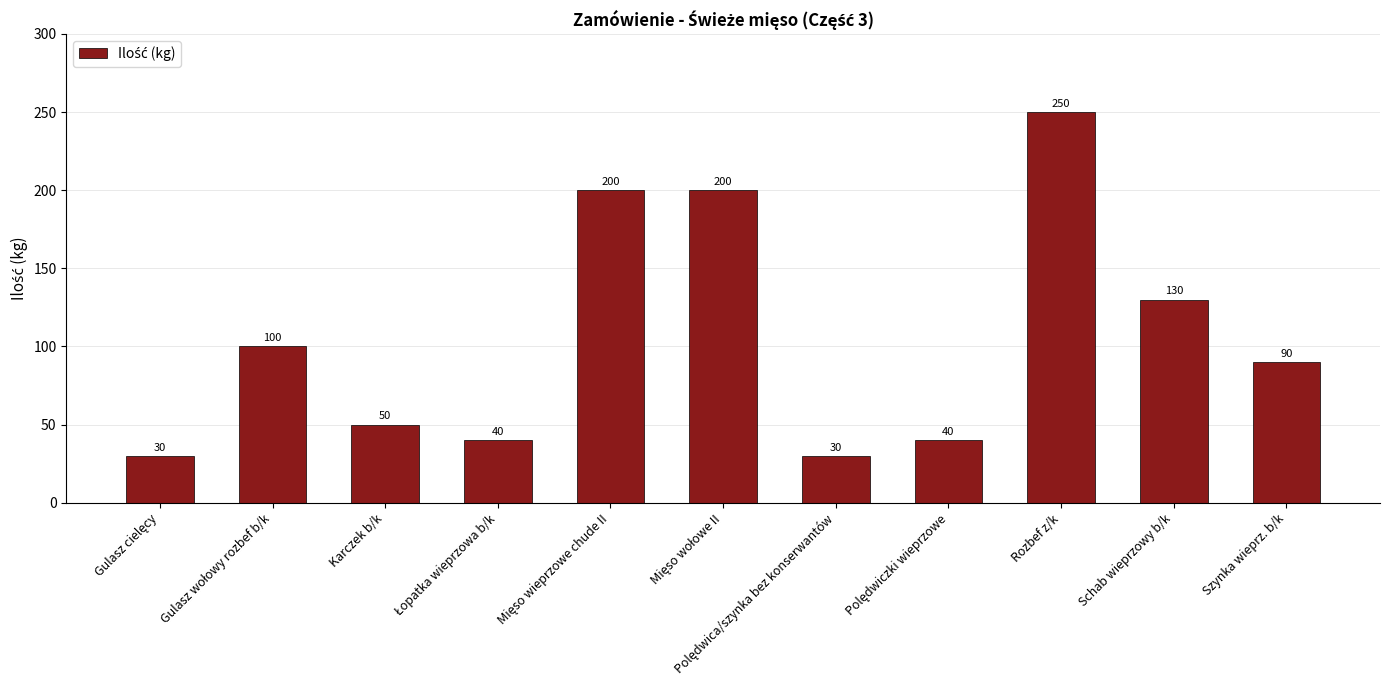

How many bars are there in total?

11